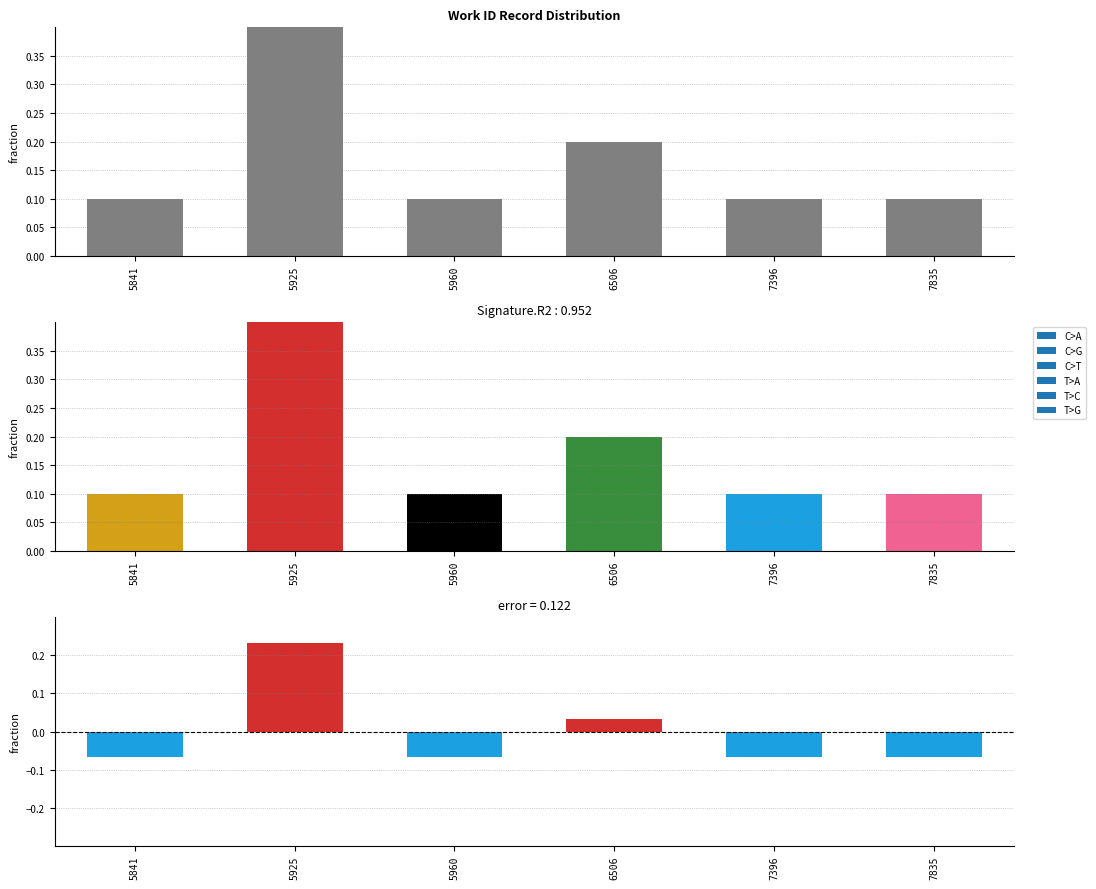

At which category is the sum across all series the highest?

5925